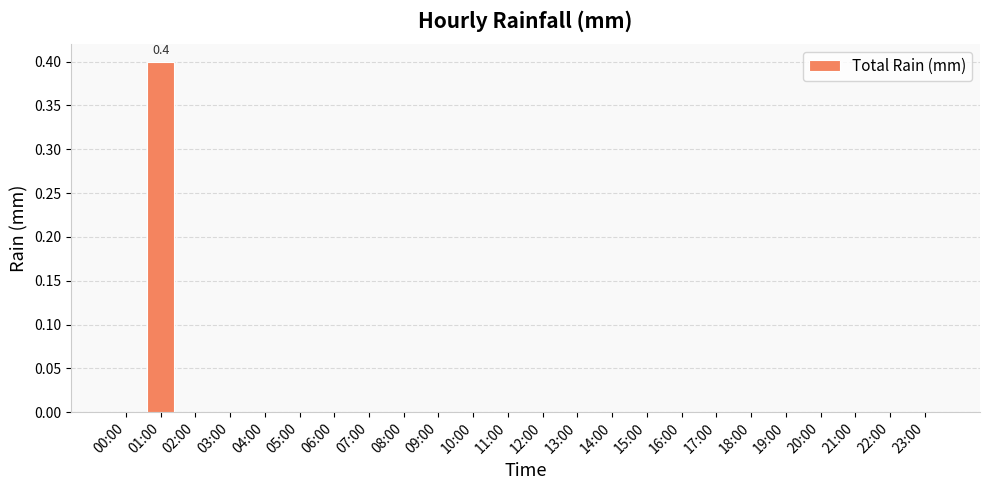

True or false: the data shows 0.0 at 10:00.

True